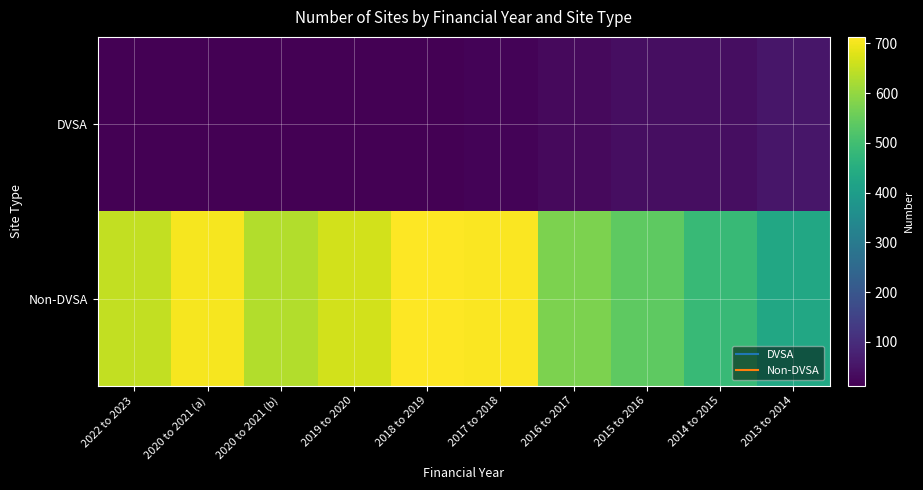

What is the difference between the highest and lowest values at 2017 to 2018?

690